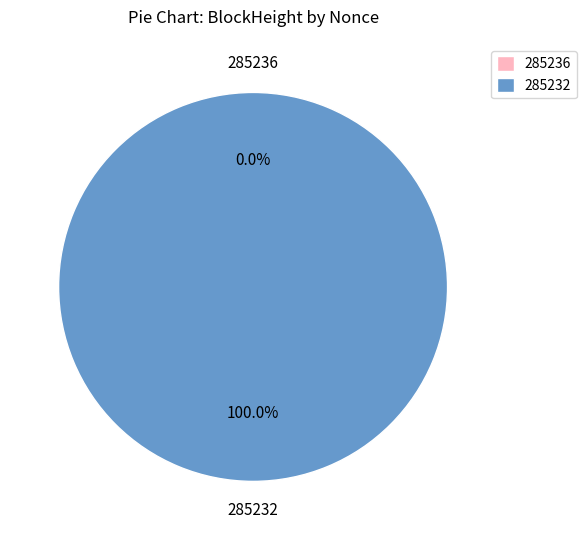

How many slices are in this pie chart?

2